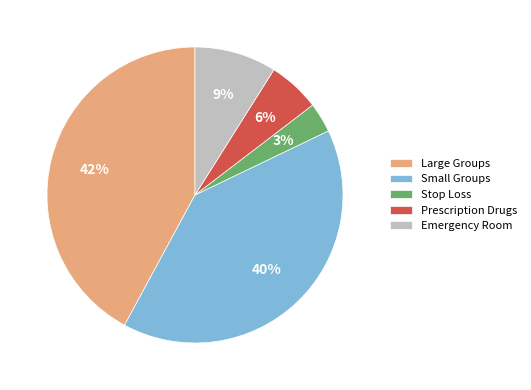

Is the sum of Emergency Room and Stop Loss greater than half?

No